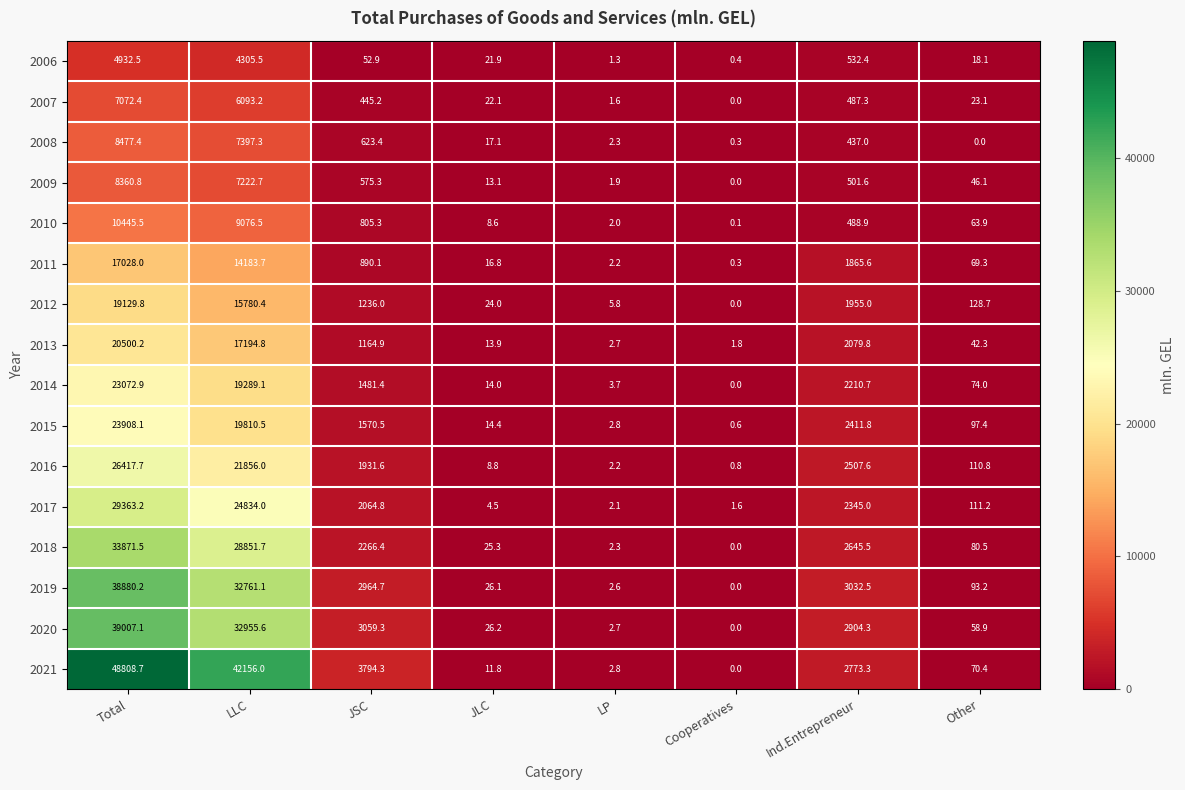

At which label does 2016 first exceed 1931?

Total